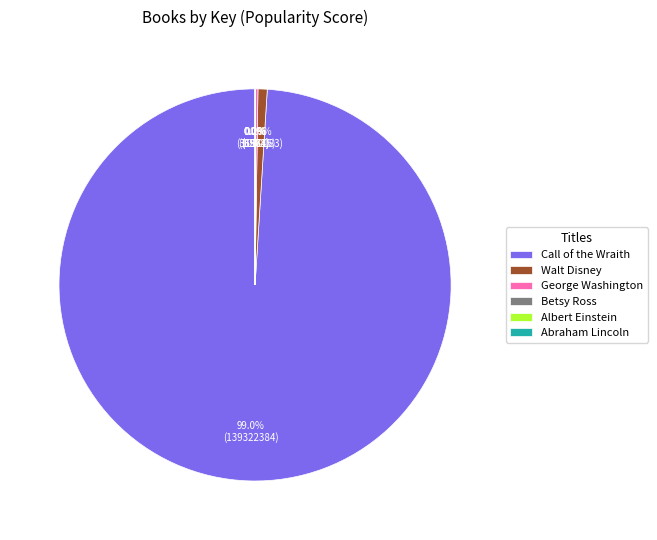

Combined, do Walt Disney and Call of the Wraith account for over 50%?

Yes